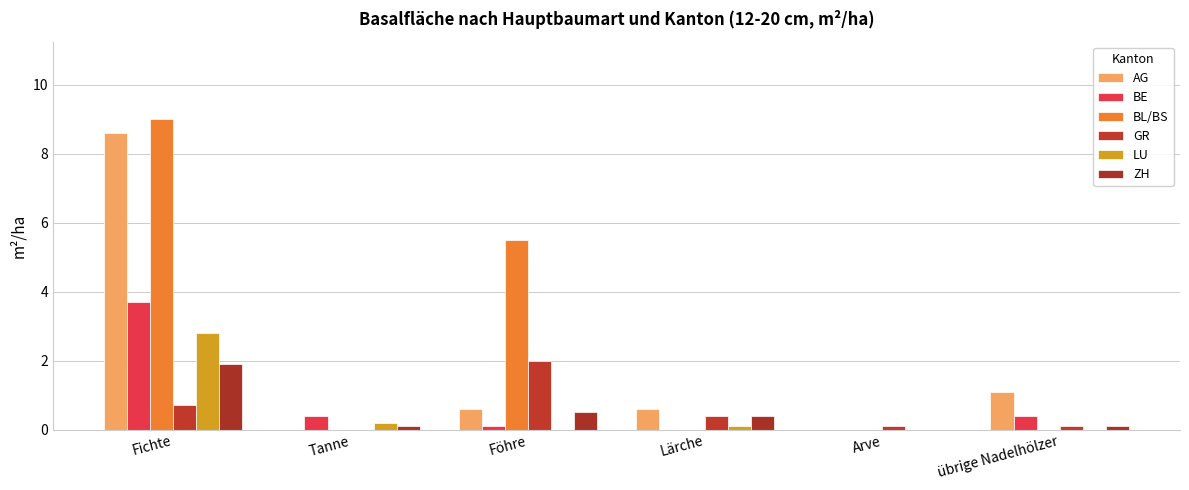

The BE series shows -1.5 at Arve. True or false?

False